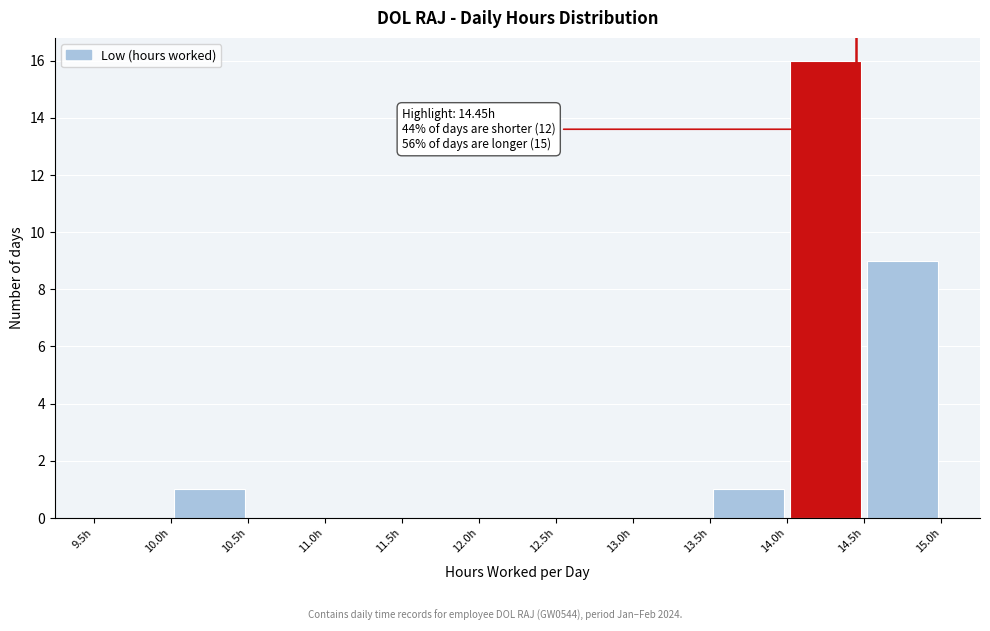

Which range on the x-axis has the tallest bar?

14.0 to 14.5